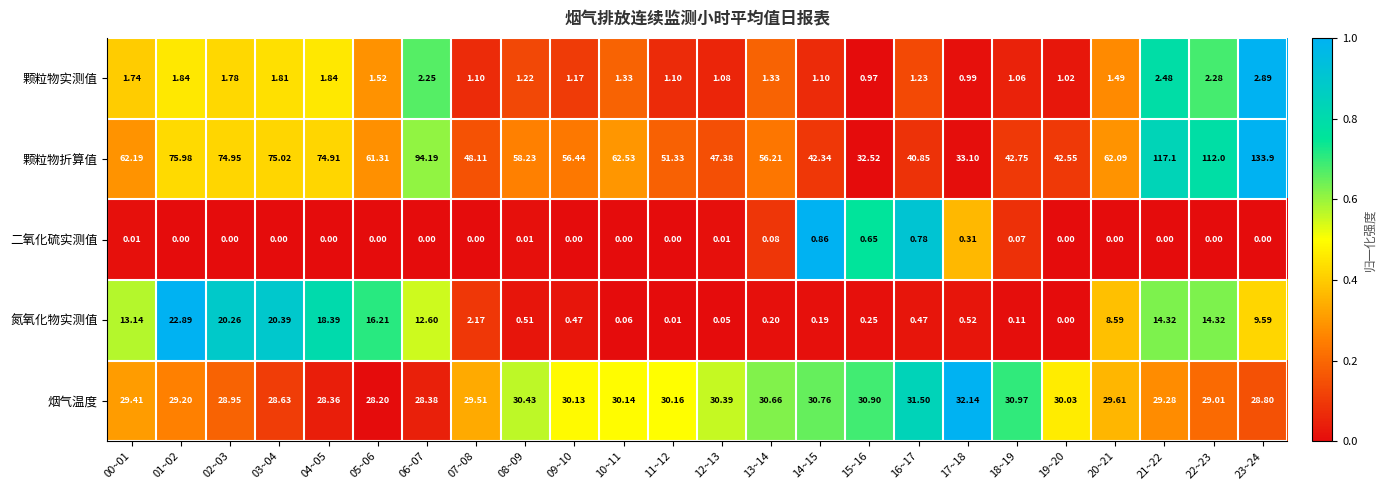

How many data points in 烟气温度 are above 30?

12